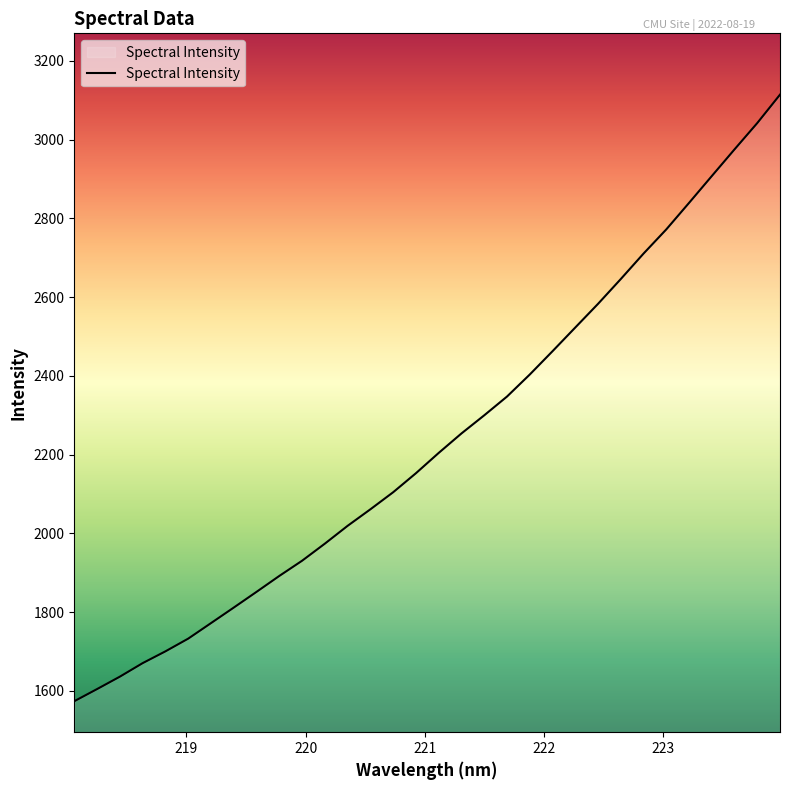

What is the smallest value displayed?

1574.0